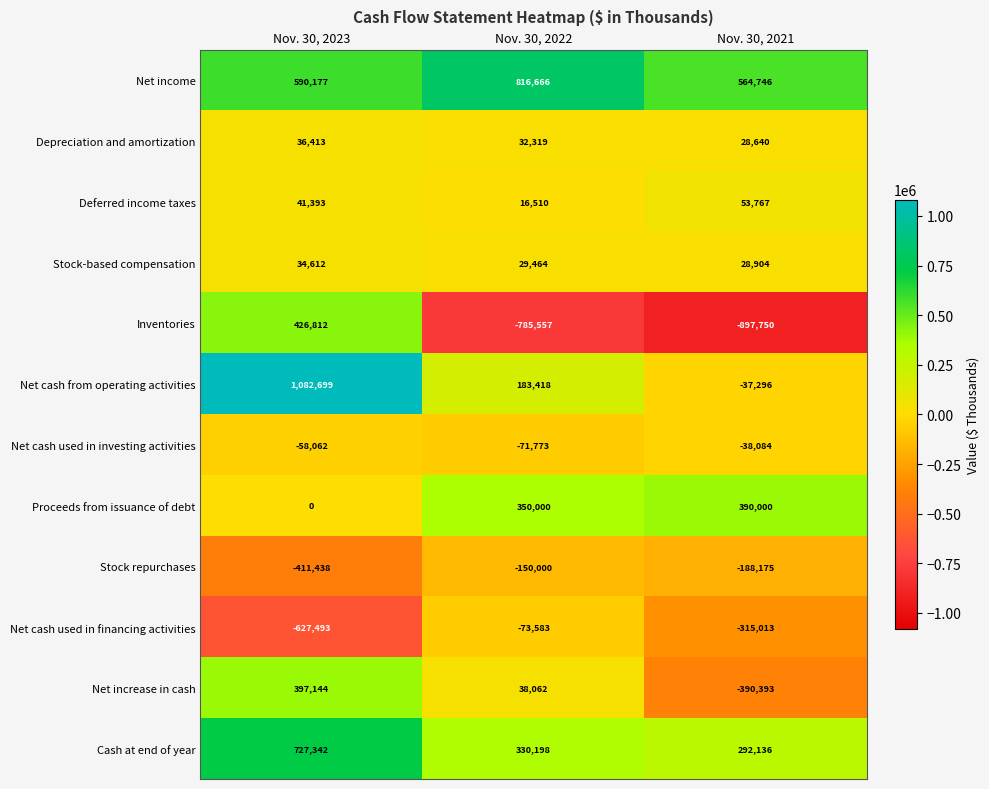

How many values in Inventories are above zero?

1